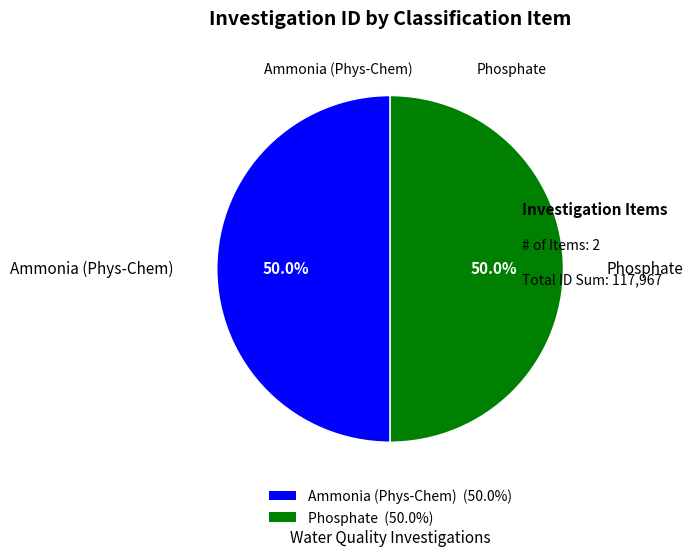

Combined, what portion of the pie is Phosphate and Ammonia (Phys-Chem)?

100.0%